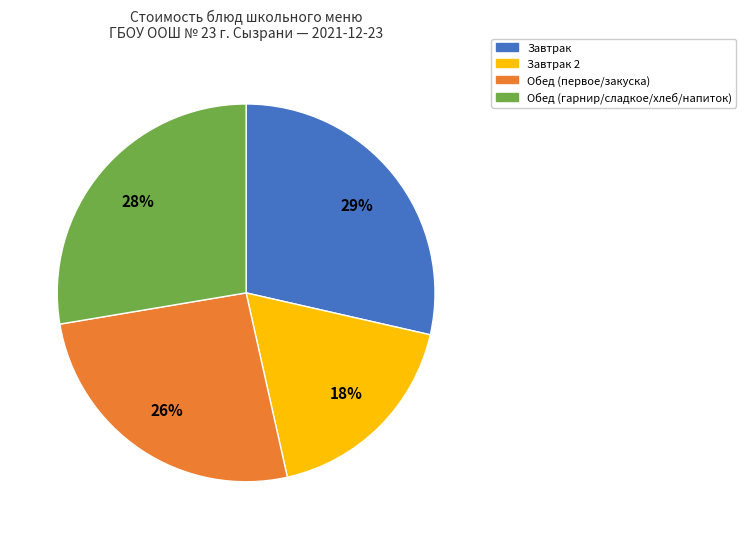

Is there any slice that represents more than half of the pie?

No